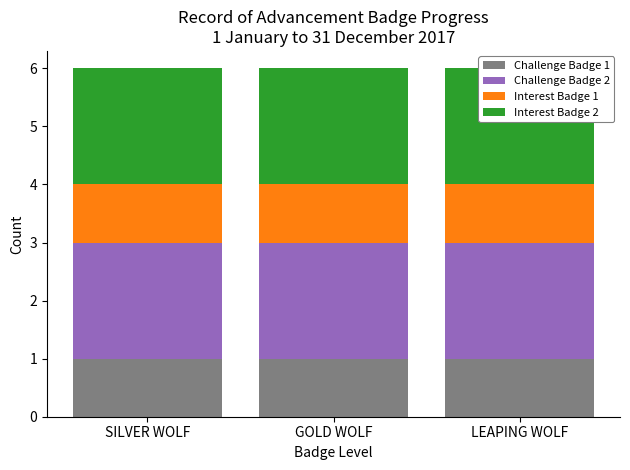

What is the spread (max minus min) of values at SILVER WOLF?

1